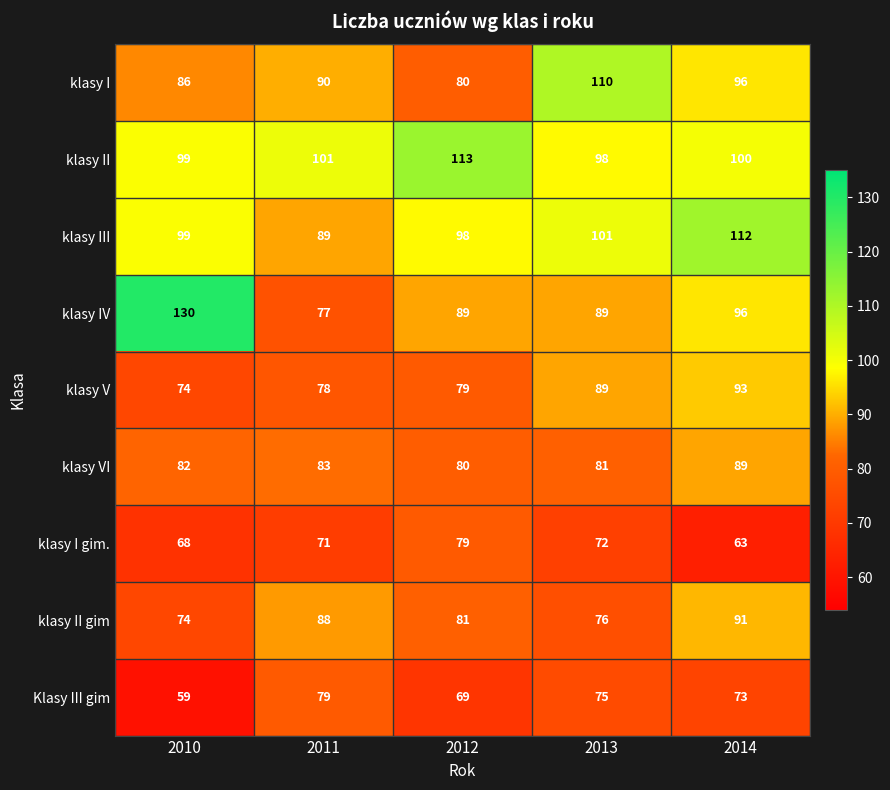

Where is klasy IV nearest to the value 103?

2014